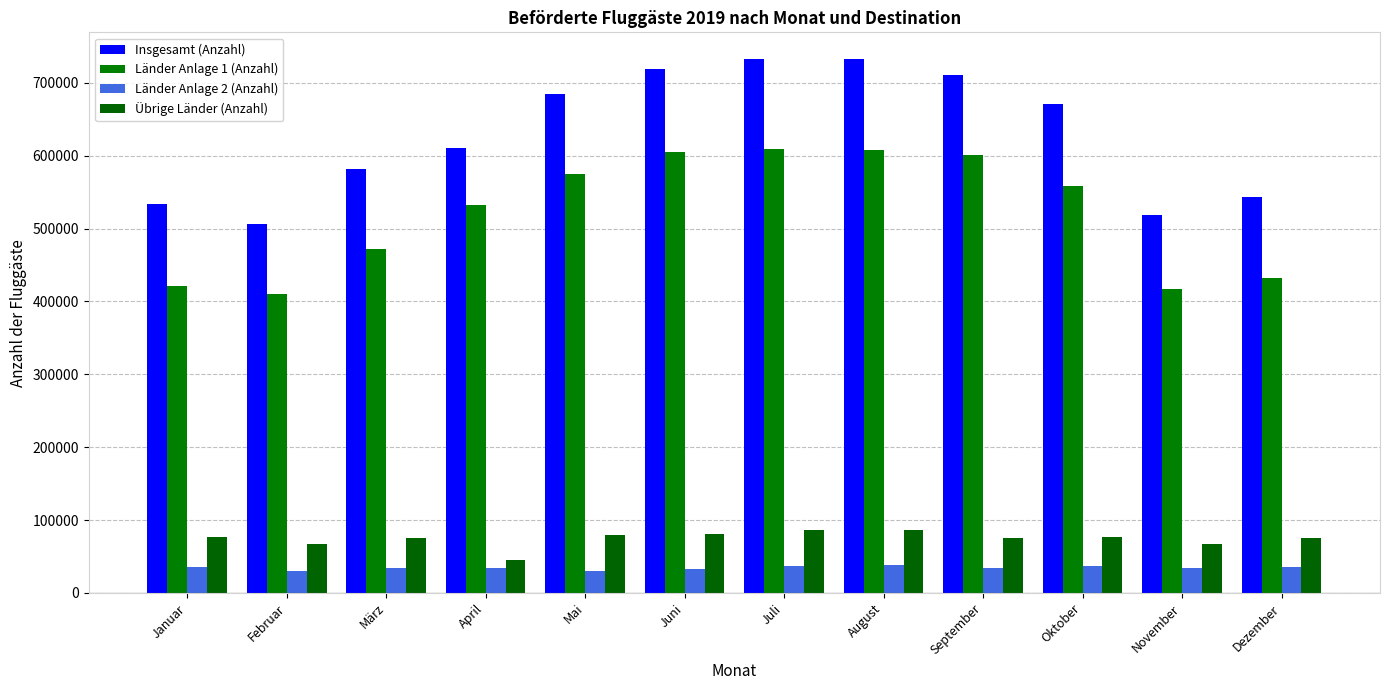

How many distinct data groups are displayed?

4